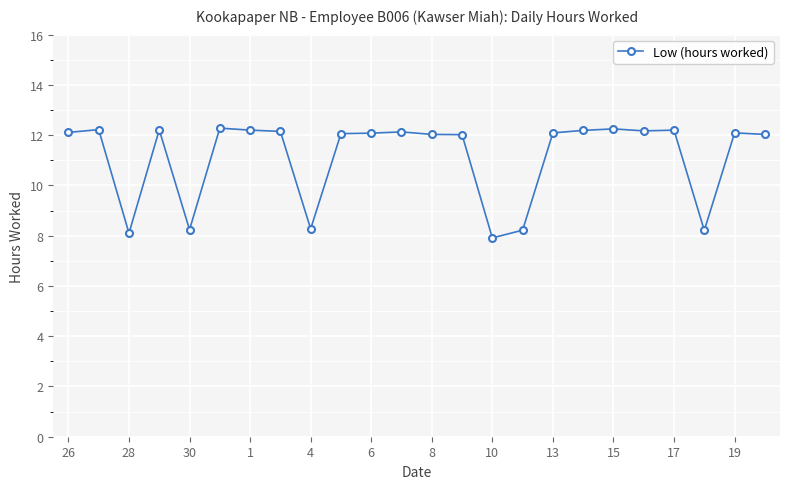

What is the value of the 21st point from the left?

12.2